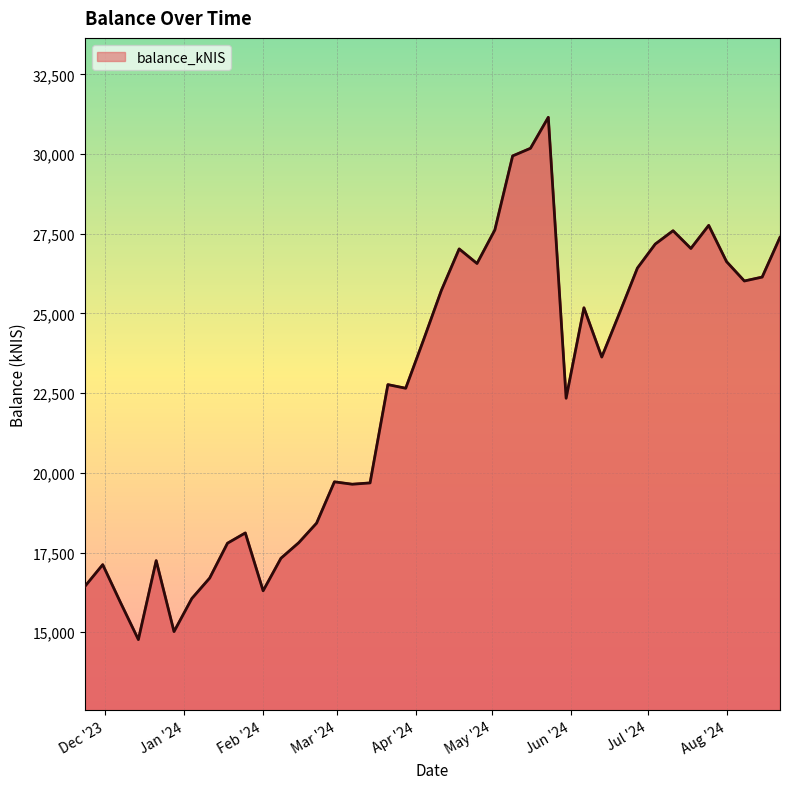

What is the smallest value displayed?

14770.9